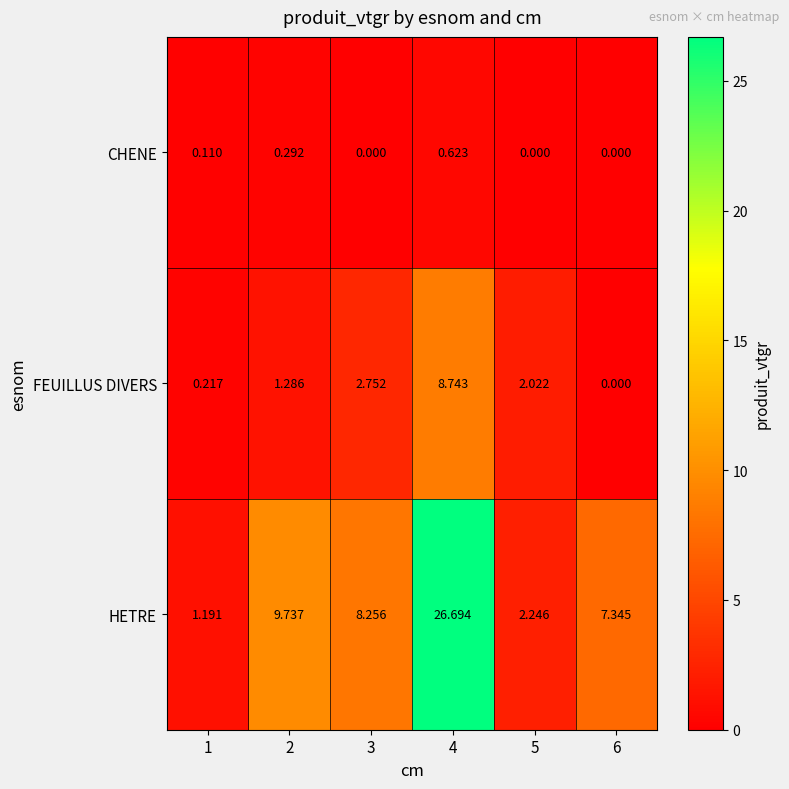

Is the value of HETRE at 1 greater than the value of FEUILLUS DIVERS at 4?

No